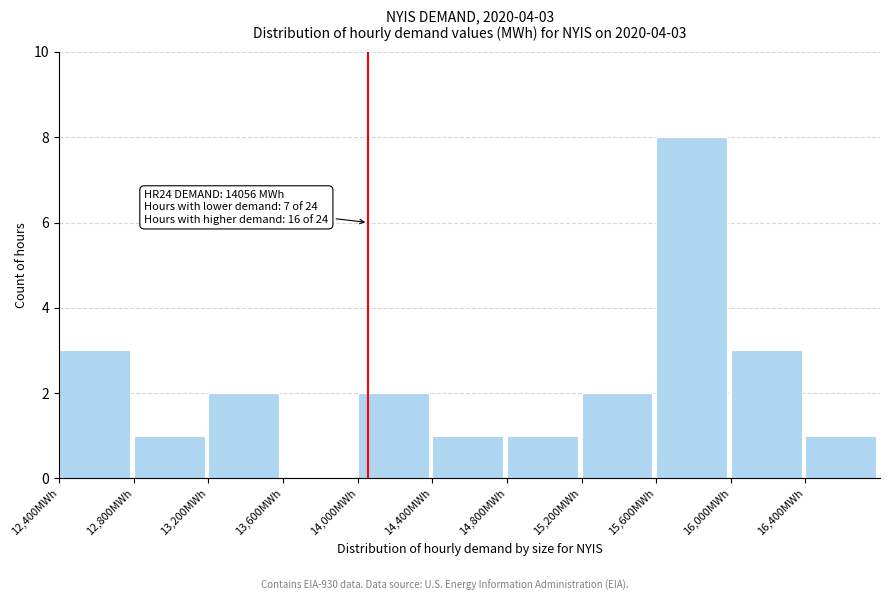

Over which range of the x-axis is the bar tallest?

15600 to 16000